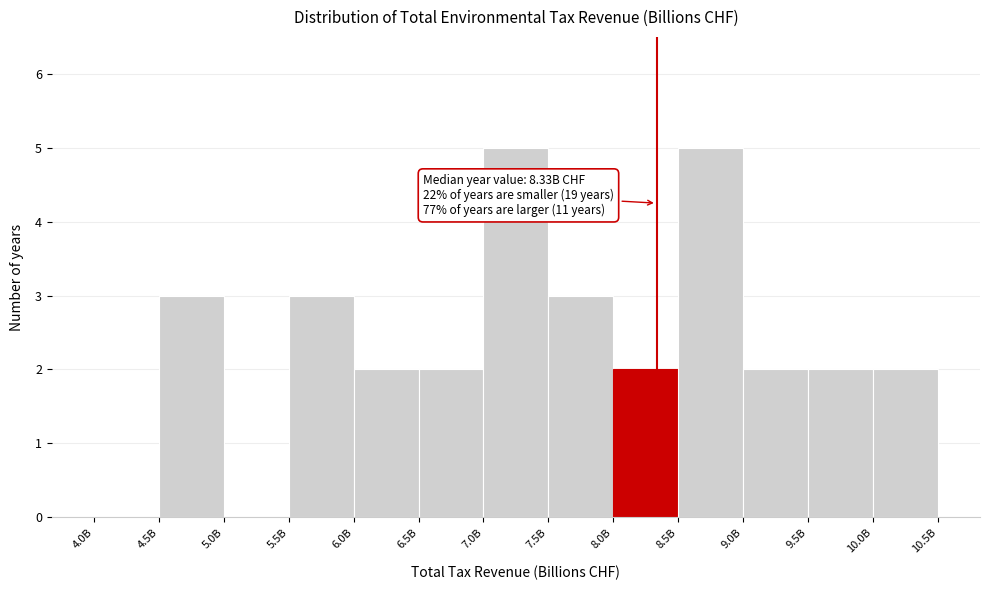

Reading left to right, transcribe all the data shown in this chart.

4.0B=0	4.5B=3	5.0B=0	5.5B=3	6.0B=2	6.5B=2	7.0B=5	7.5B=3	8.0B=2	8.5B=5	9.0B=2	9.5B=2	10.0B=2